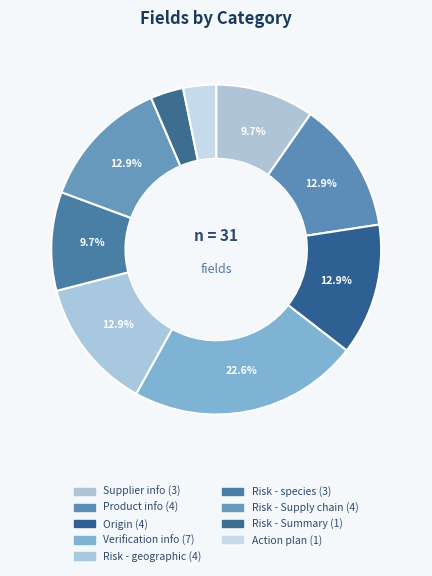

To the nearest percent, what percentage of the pie is Risk - Supply chain?

13%